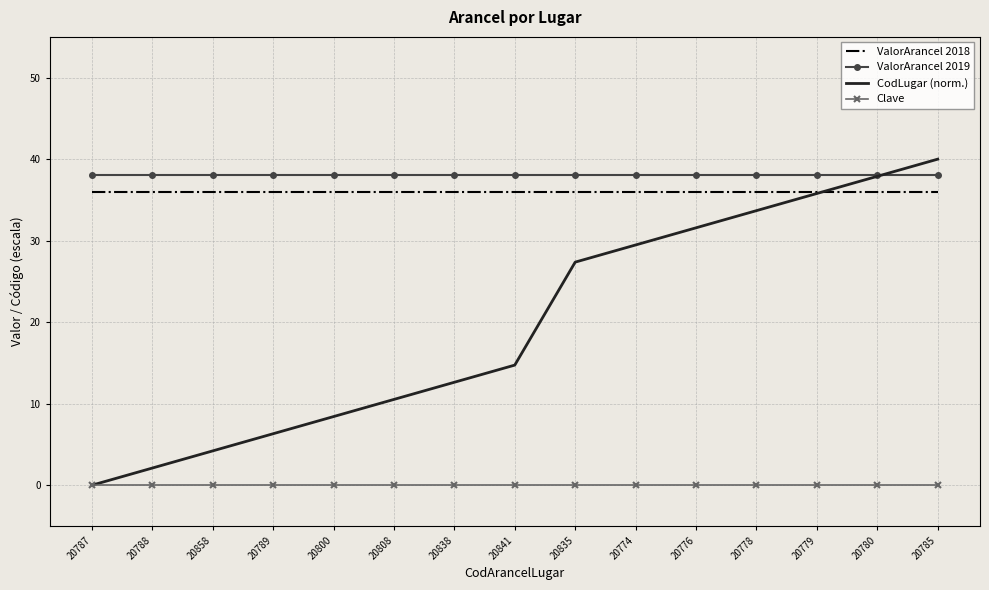

True or false: ValorArancel 2018 and Clave cross at least once.

False